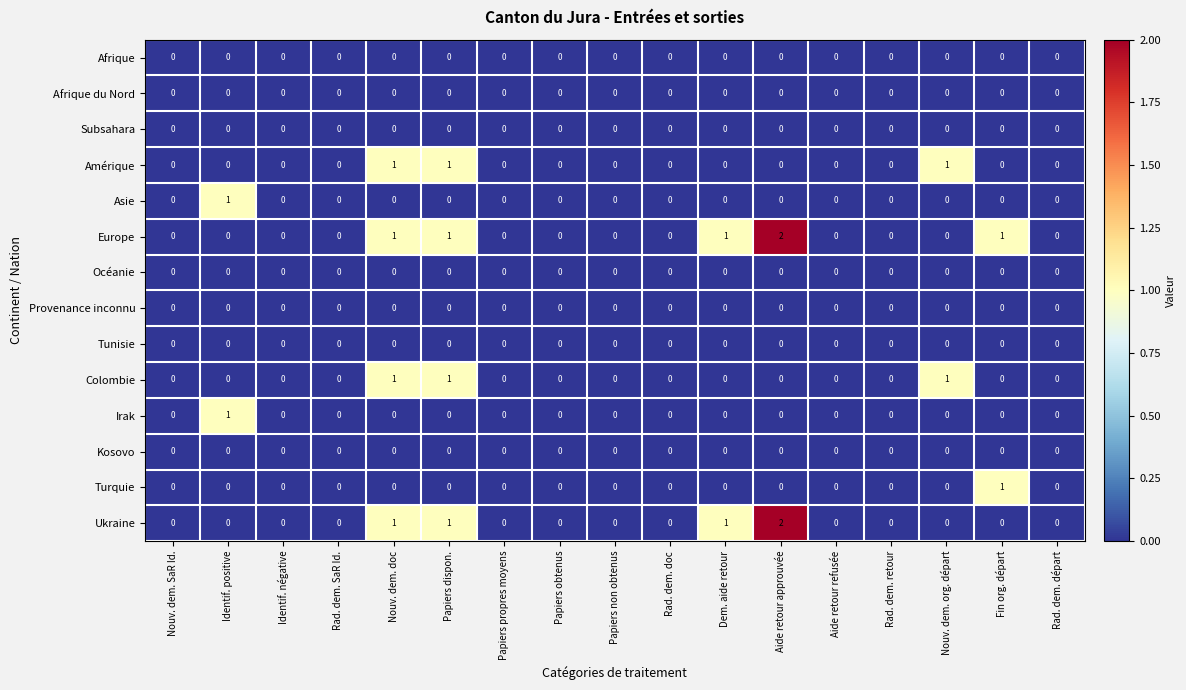

How many Ukraine values are between 0 and 1?

16